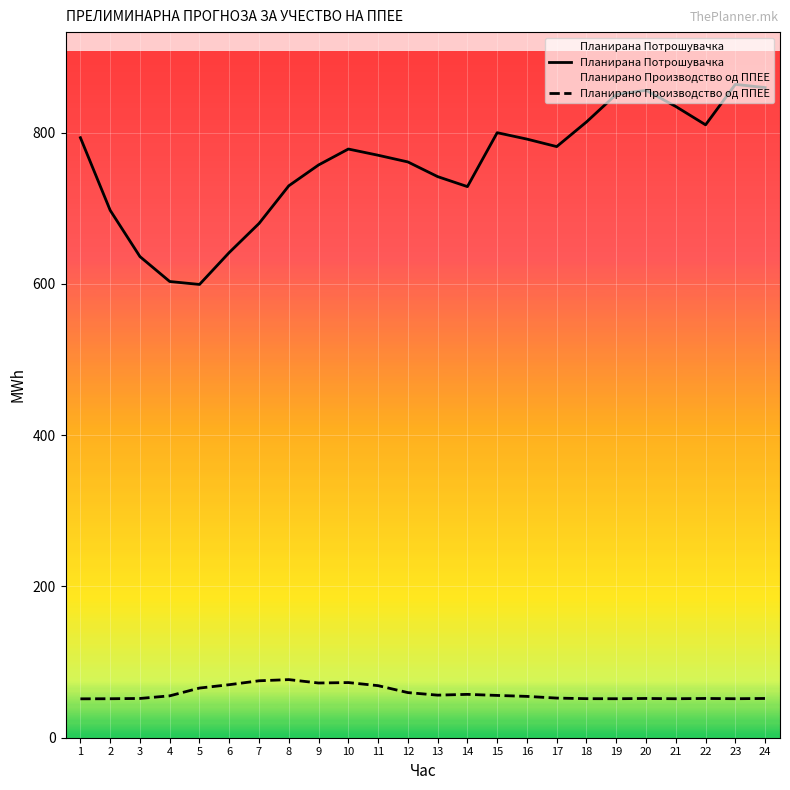

True or false: Планирано Производство од ППЕЕ has a value of 74.1 at 3.

False